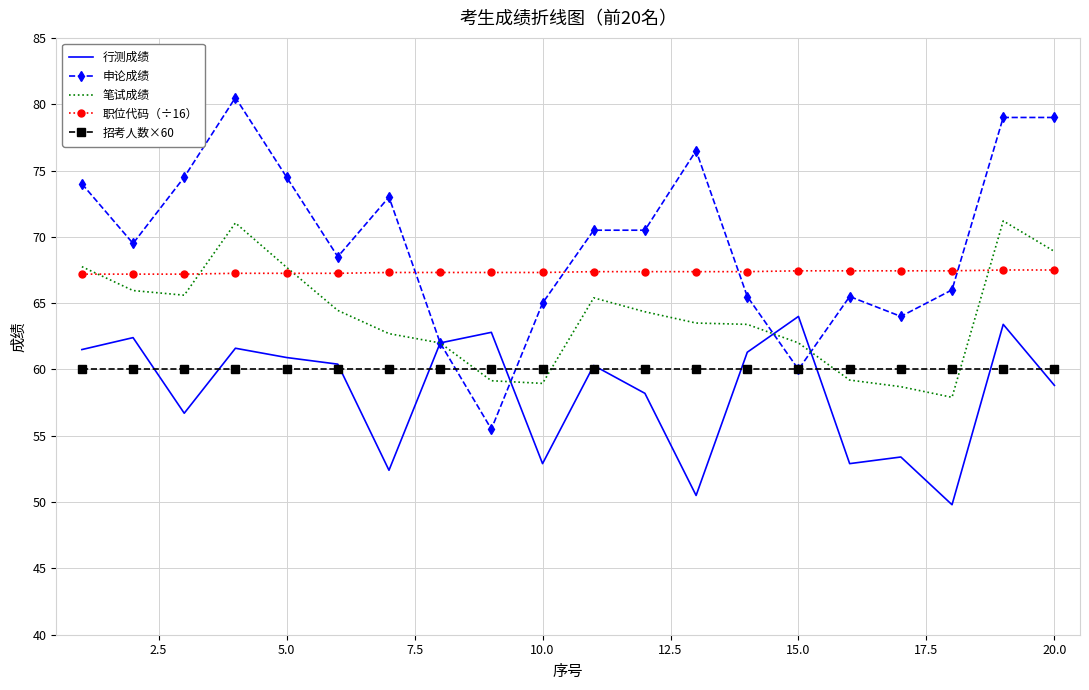

Which series has the largest range (max minus min)?

申论成绩